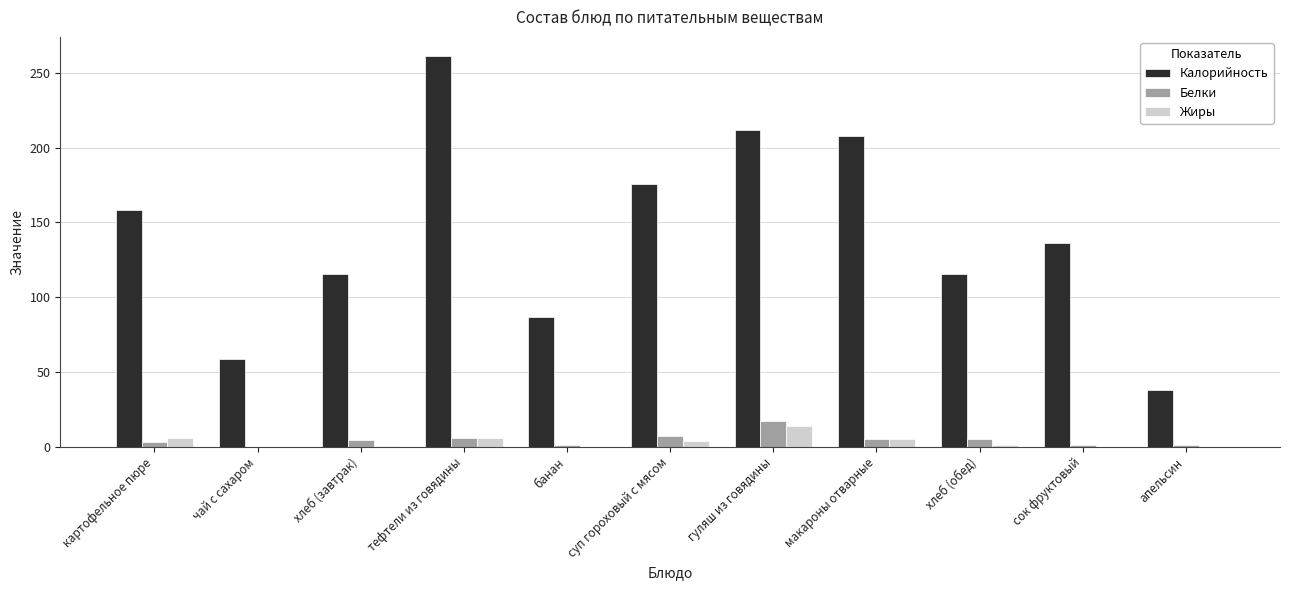

At which label is Калорийность closest to 149?

картофельное пюре